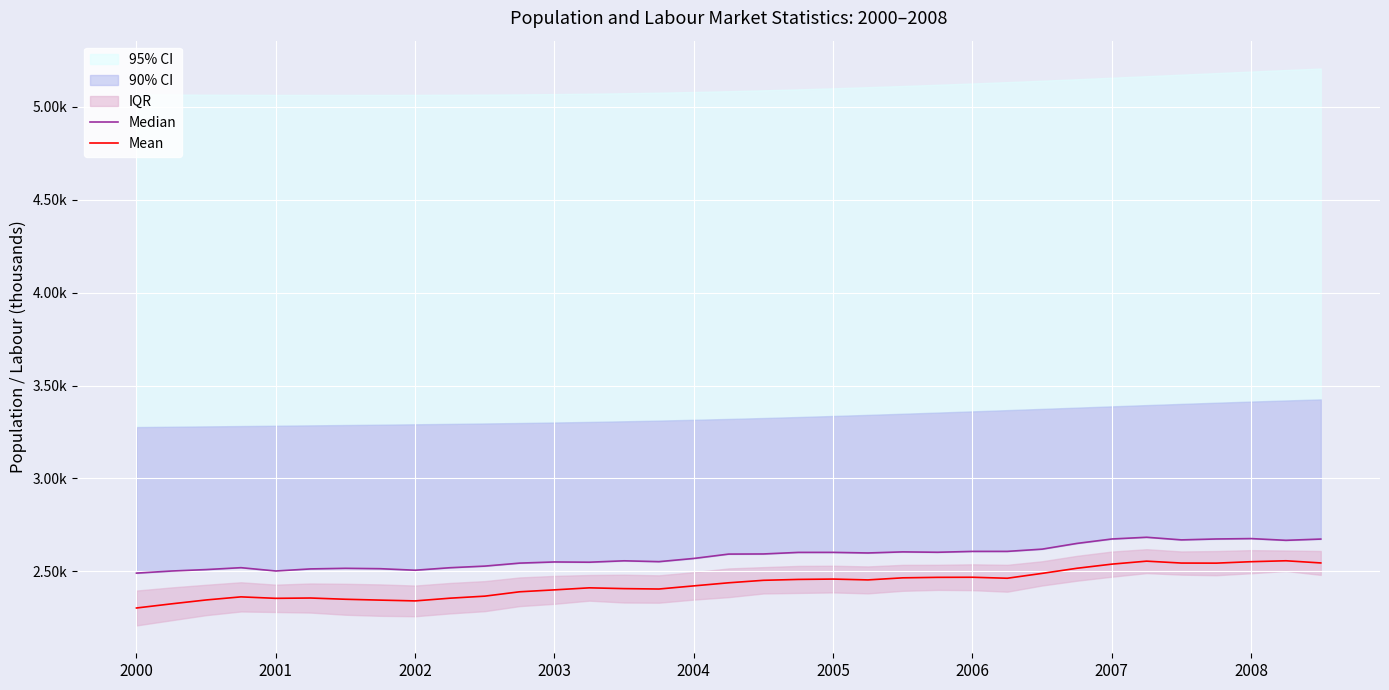

List the series in order of their overall mean, highest first.

Median, Mean